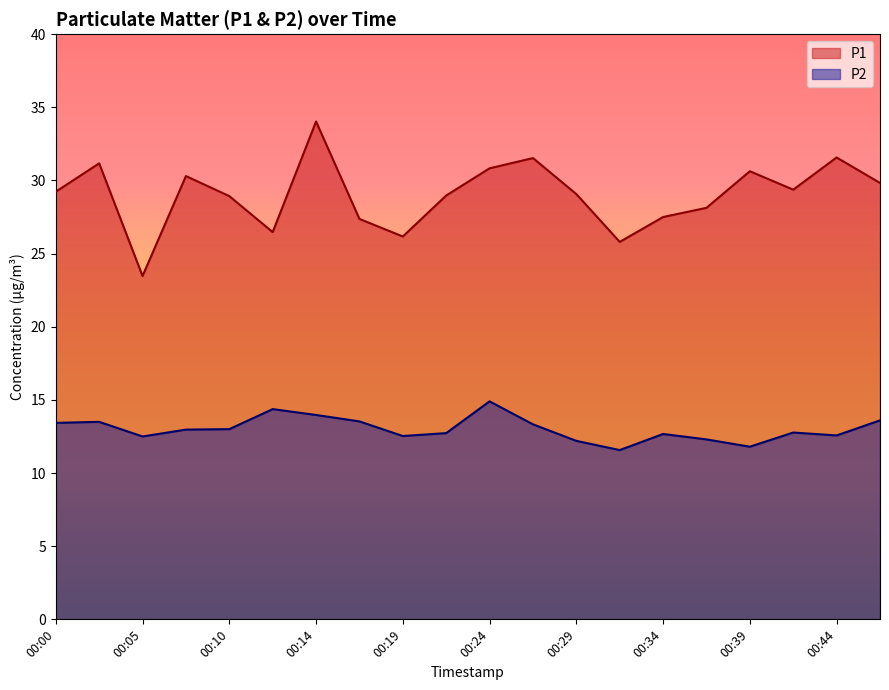

At which category is the sum across all series the highest?

00:14